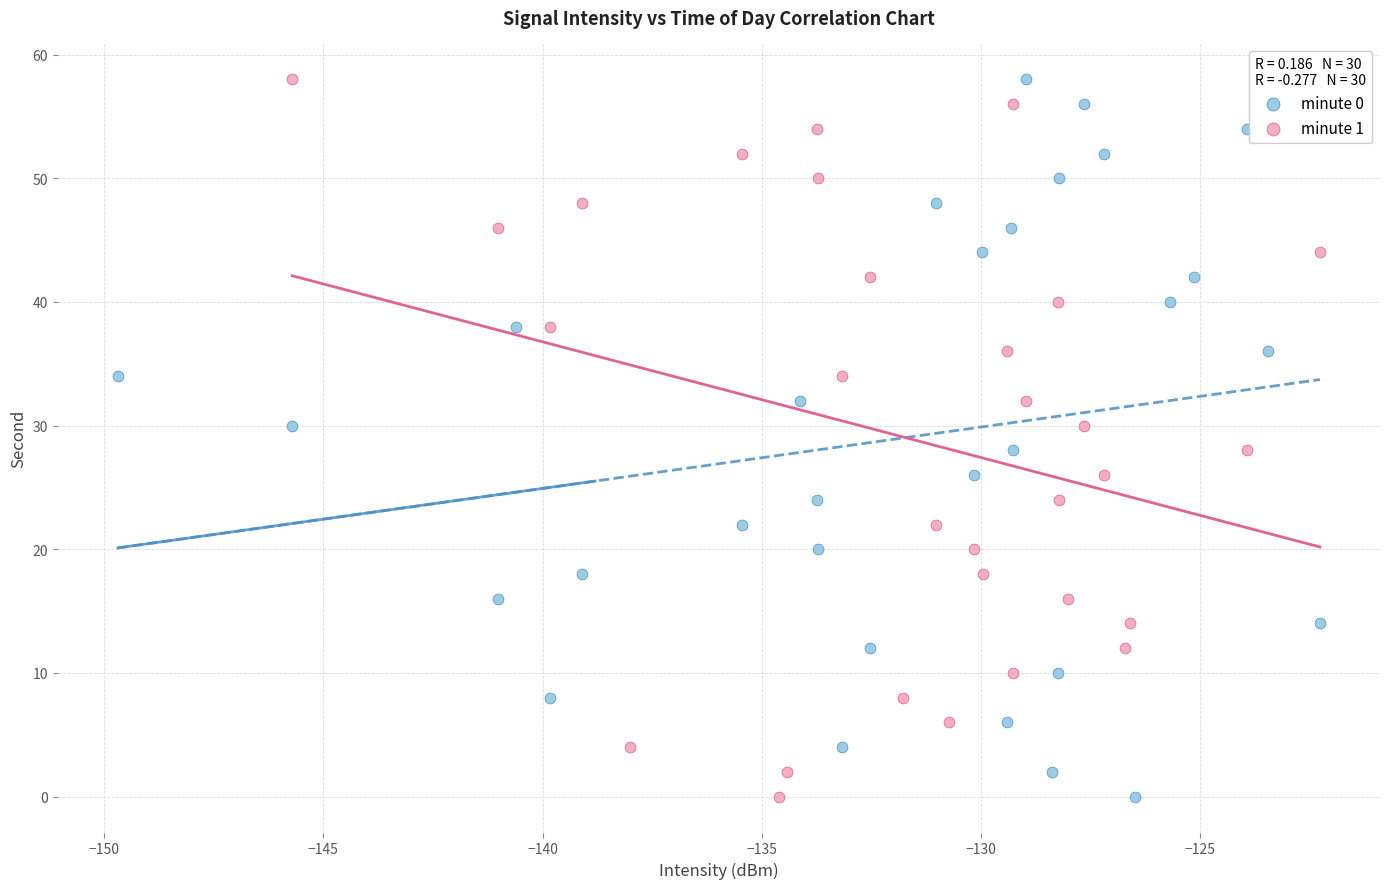

What are all the series names shown in the legend?

minute 0, minute 1